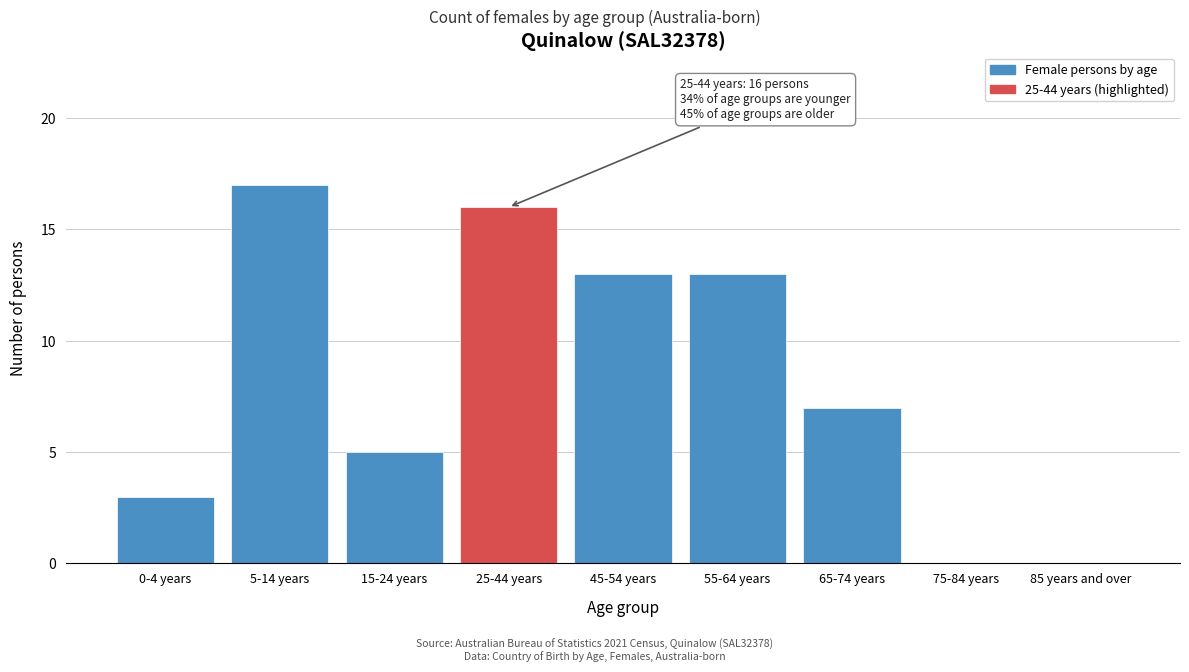

Reading left to right, list all the values displayed in this chart.

0-4 years=3	5-14 years=17	15-24 years=5	25-44 years=16	45-54 years=13	55-64 years=13	65-74 years=7	75-84 years=0	85 years and over=0